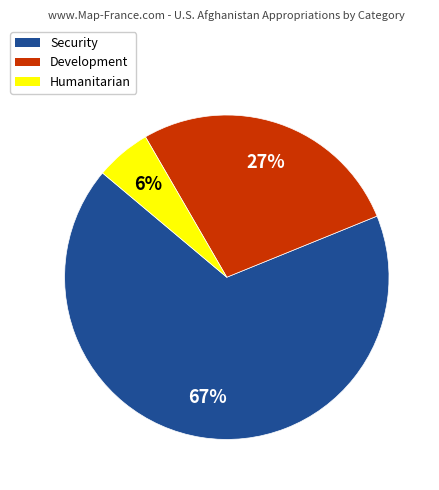

Is Security the majority of the pie?

Yes